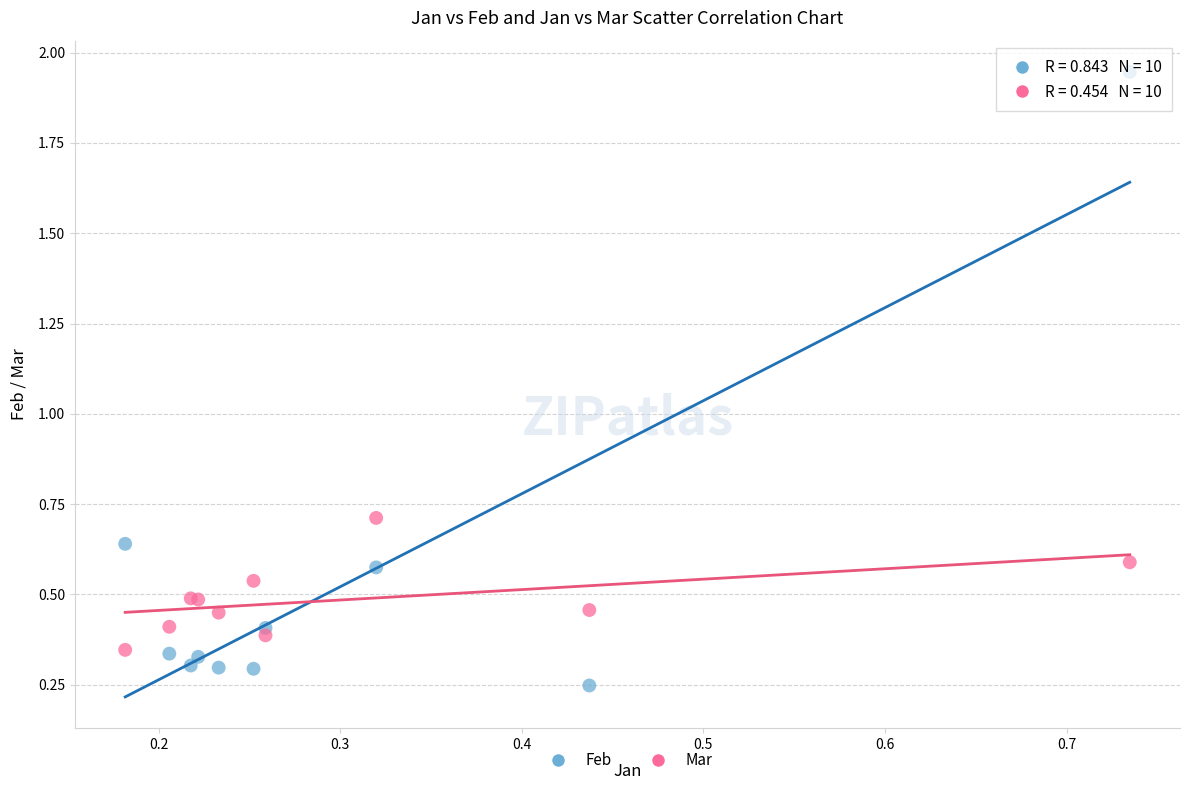

Across all series, what Y value is closest to 1?

0.7